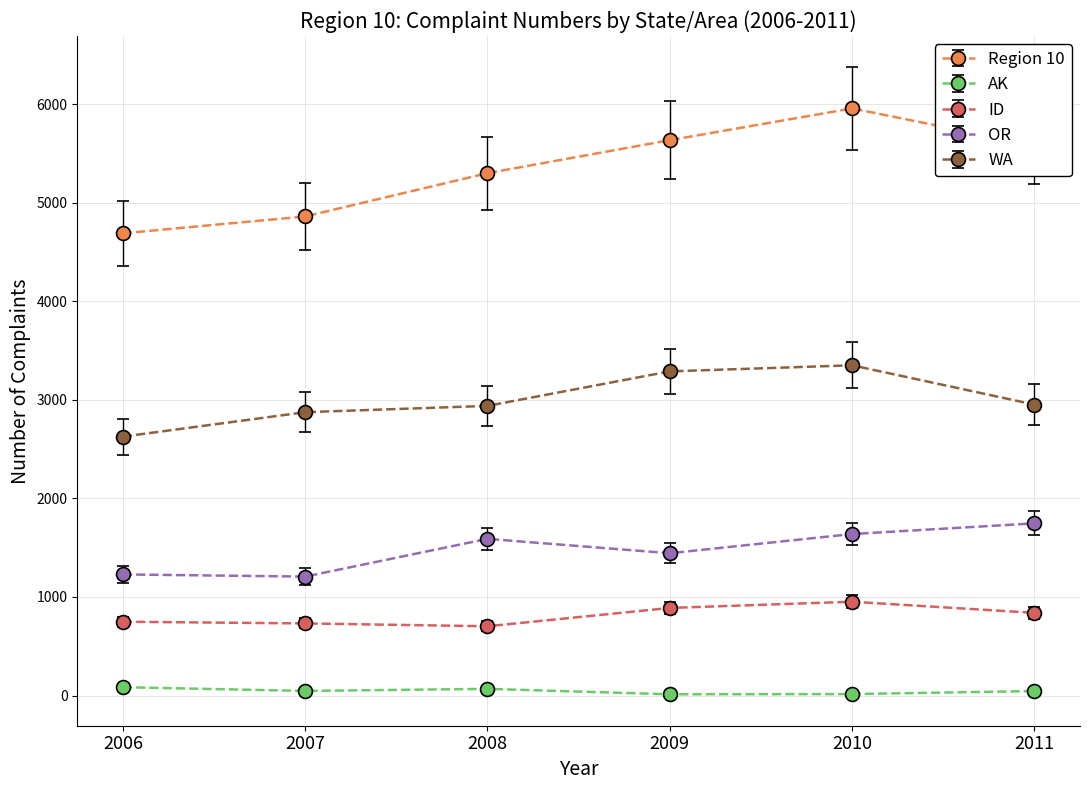

Rank the series by their maximum value, from lowest to highest.

AK, ID, OR, WA, Region 10